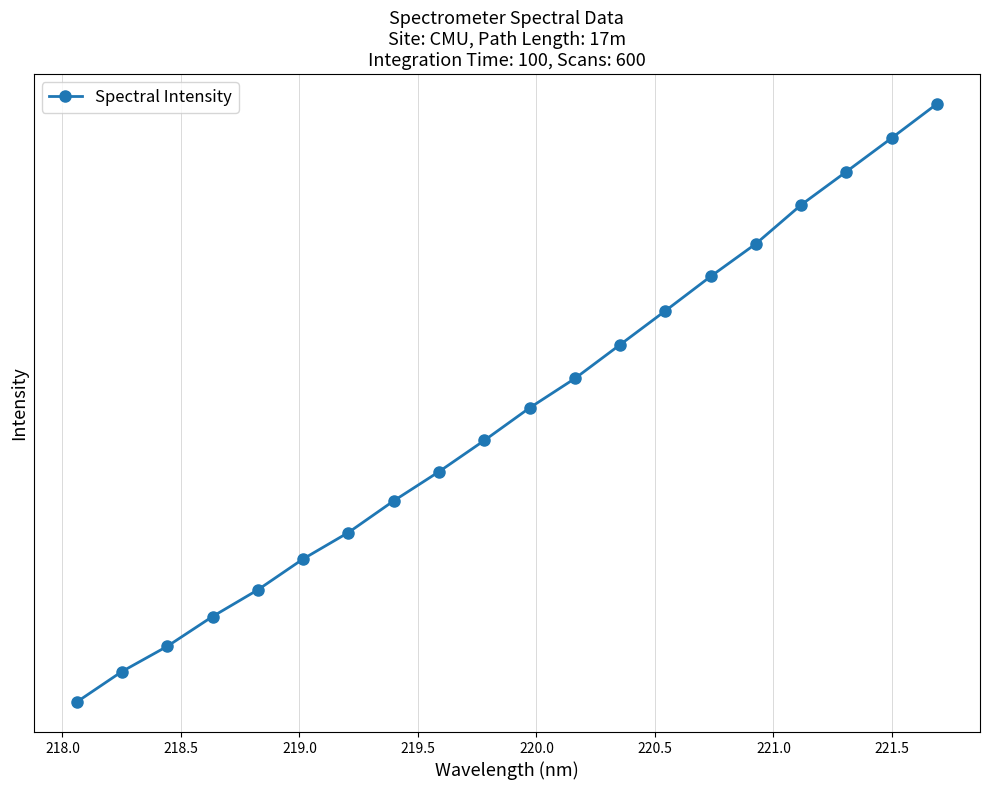

What is the greatest value displayed?

698.7